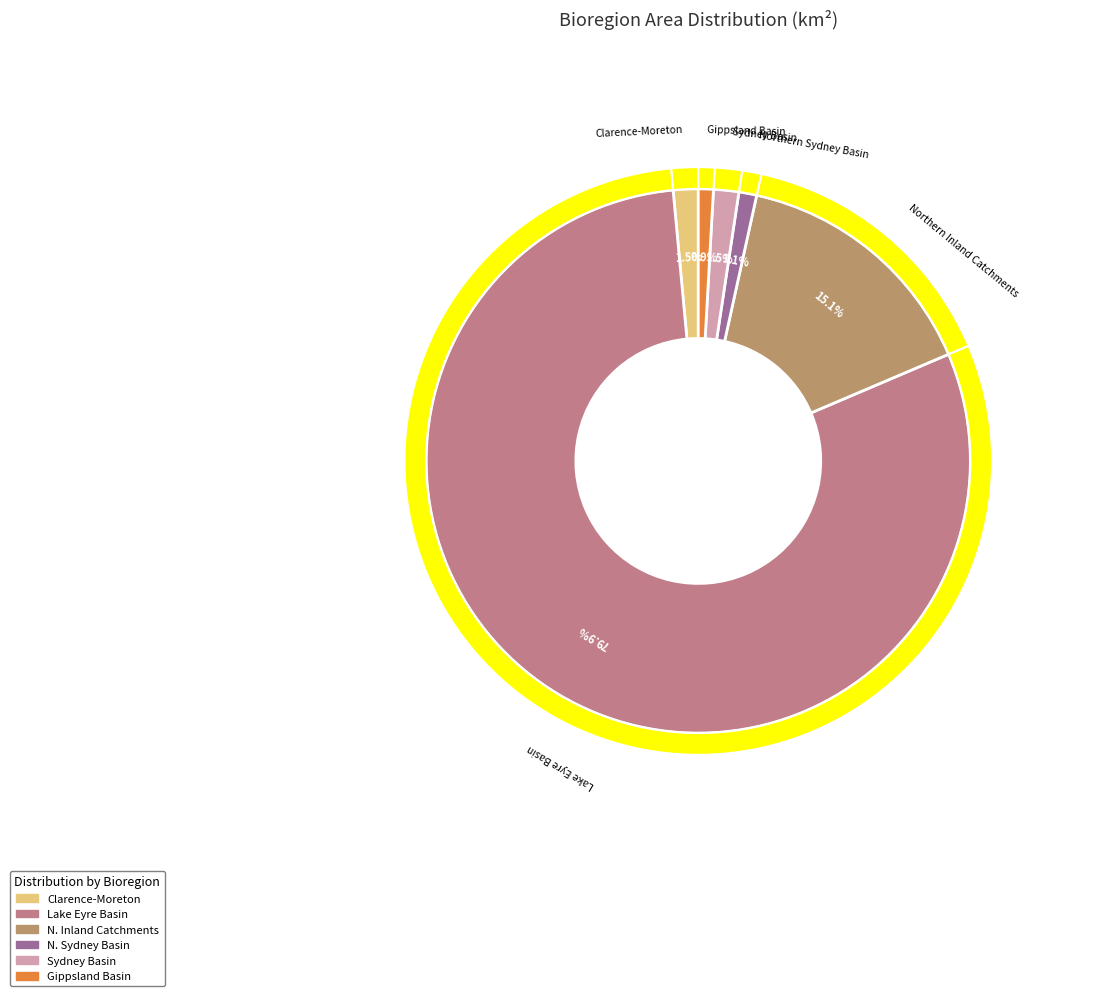

To the nearest percent, what is the average slice percentage?

17%